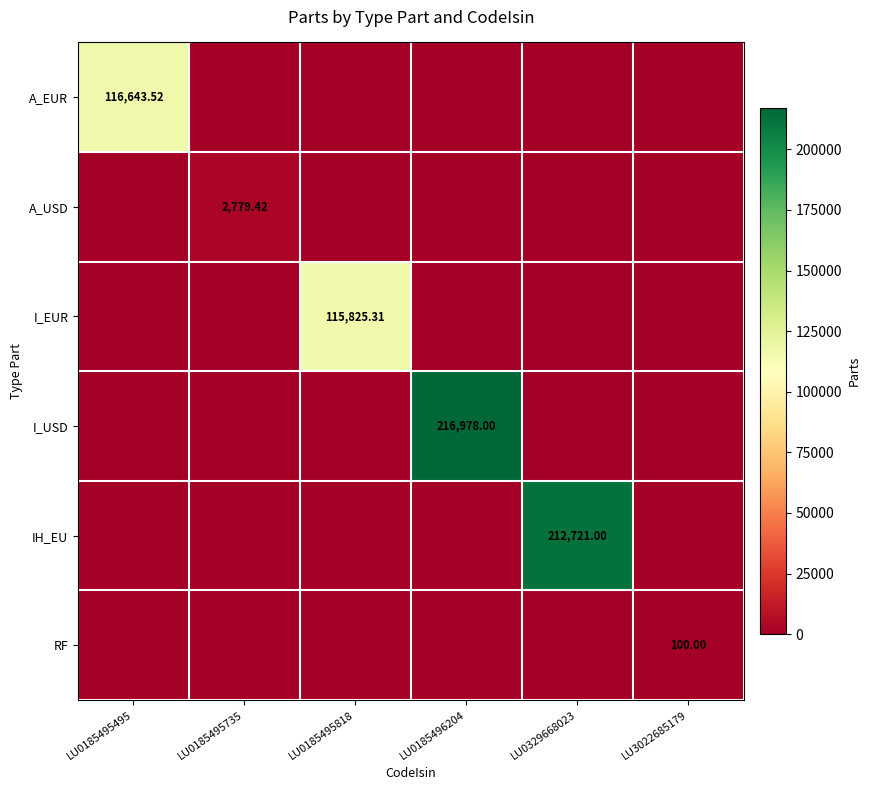

What is the sum of all I_USD values?

216978.0